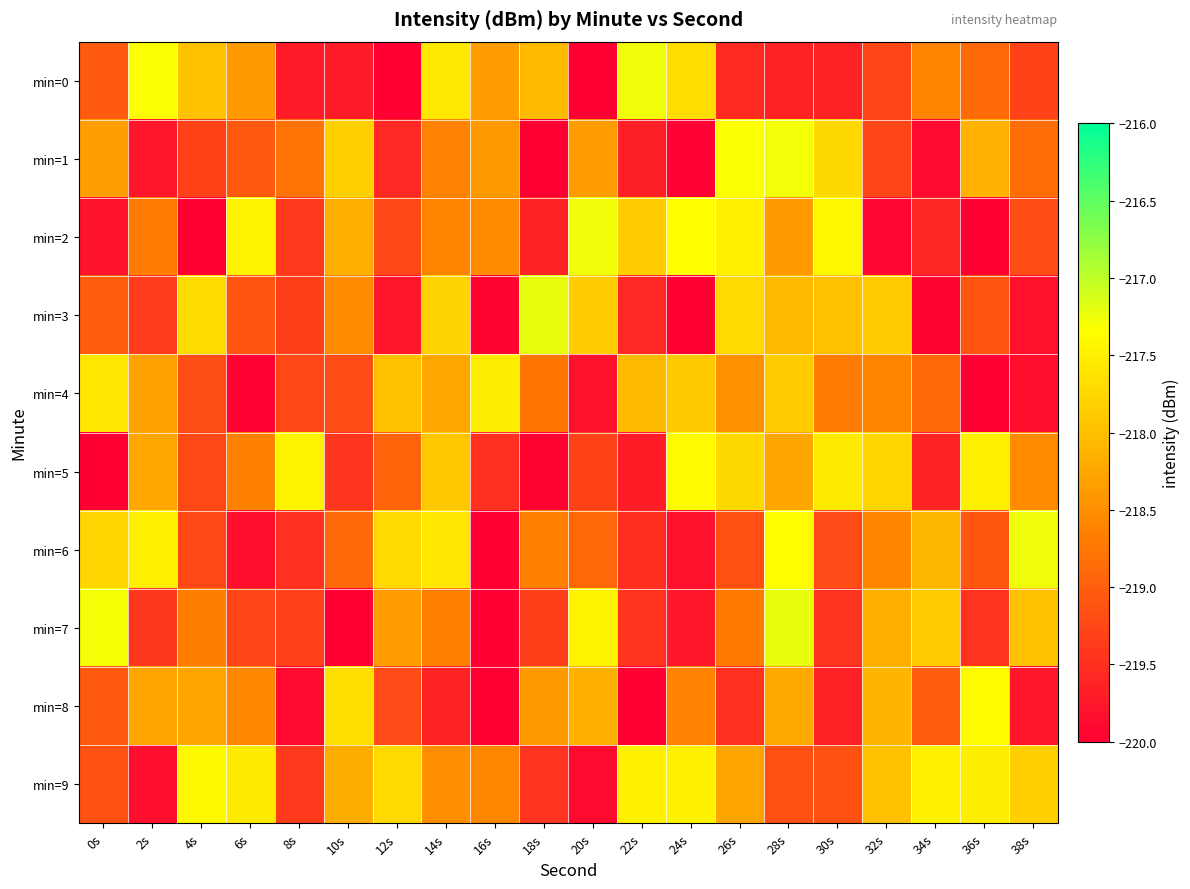

Which has a higher value, 0s or 18s?

18s